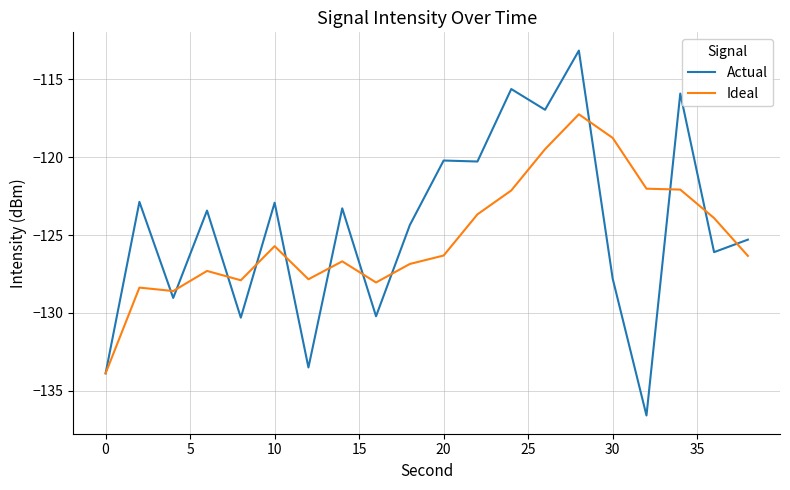

Which series has the largest range (max minus min)?

Actual